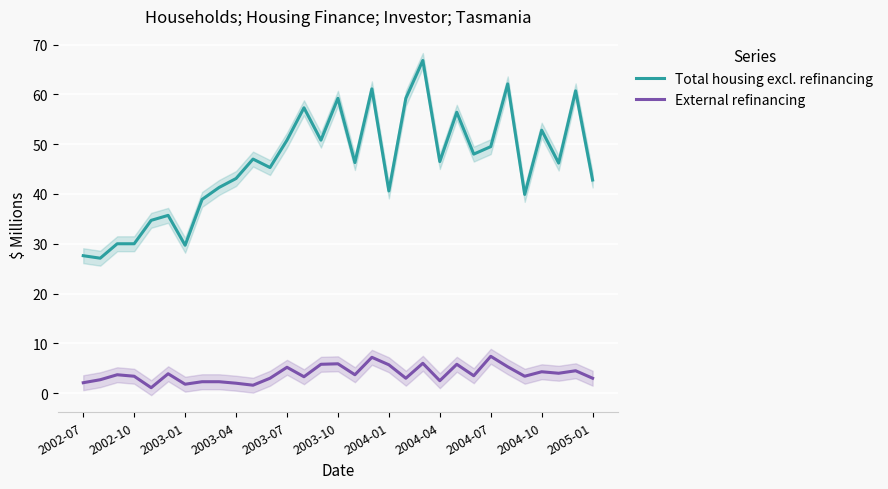

Is it true that Total housing excl. refinancing equals 48.0 at 23?

True